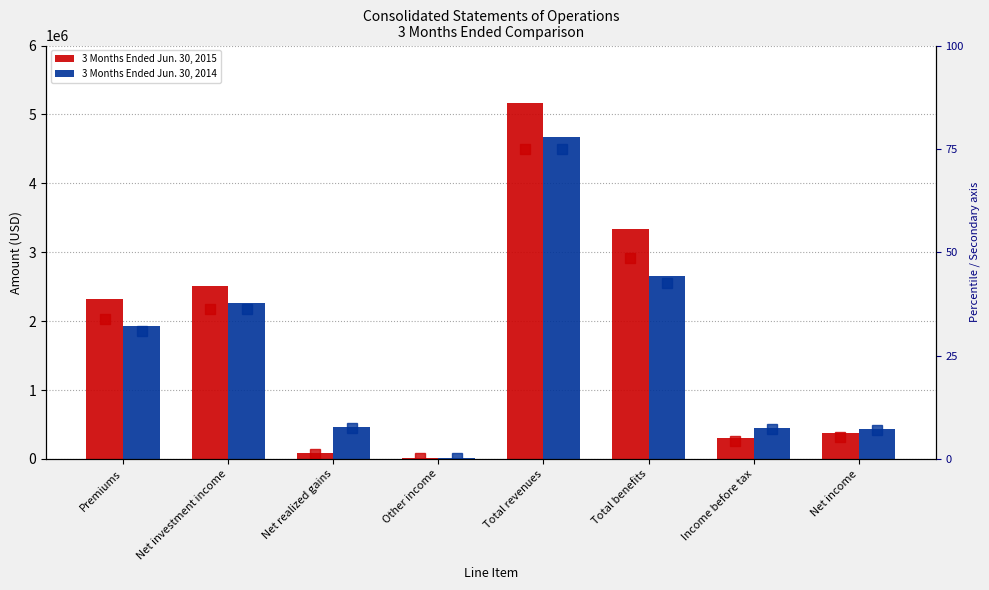

Which category has the lowest value across all series?

Other income